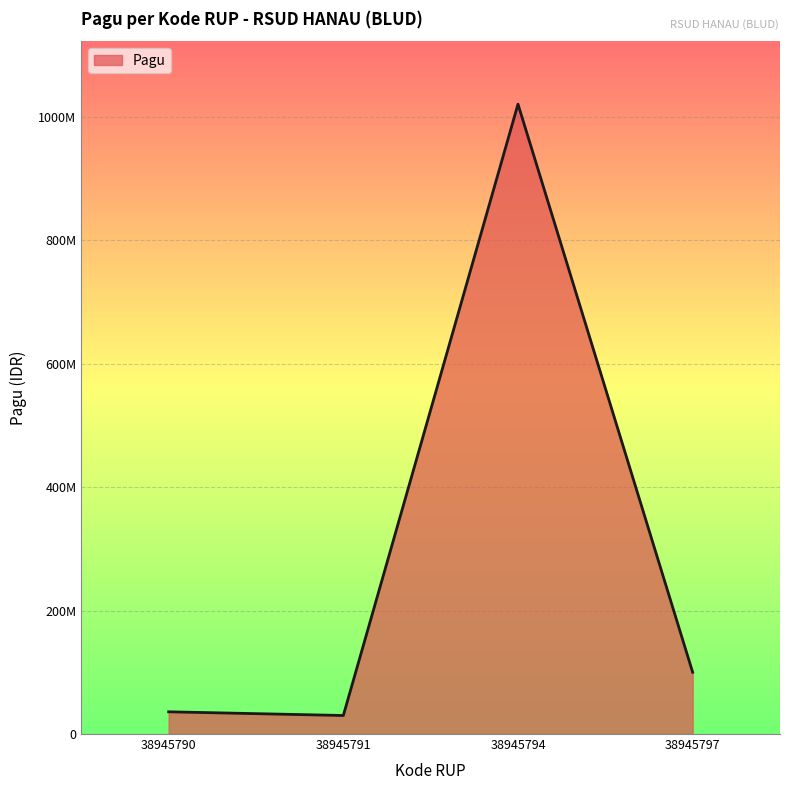

Reading left to right, what are all the values shown in this chart?

38945790=36000000	38945791=30000000	38945794=1020000000	38945797=100000000